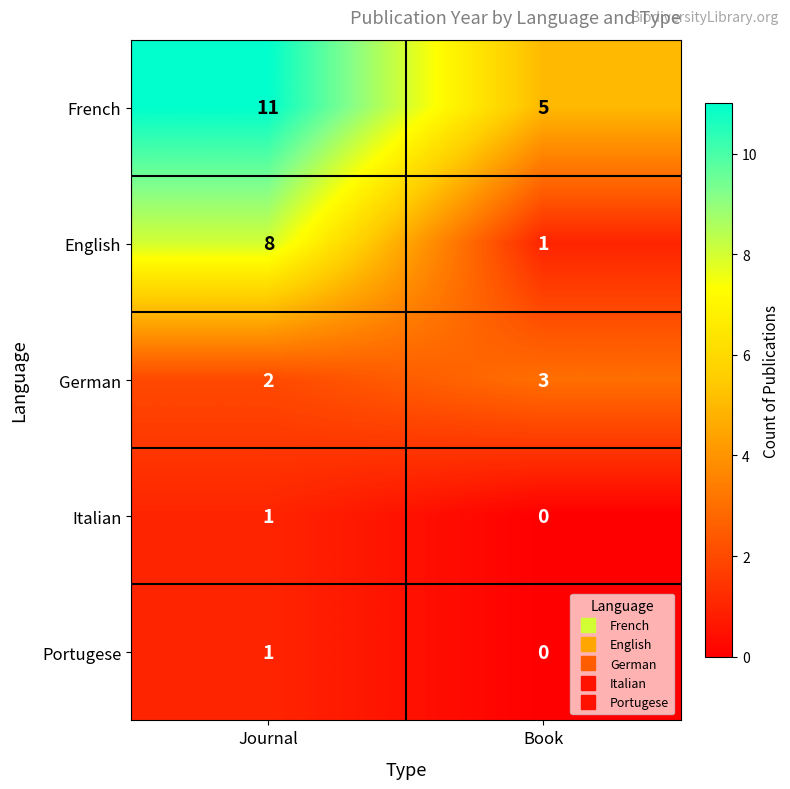

At how many categories does at least one series exceed 6?

1